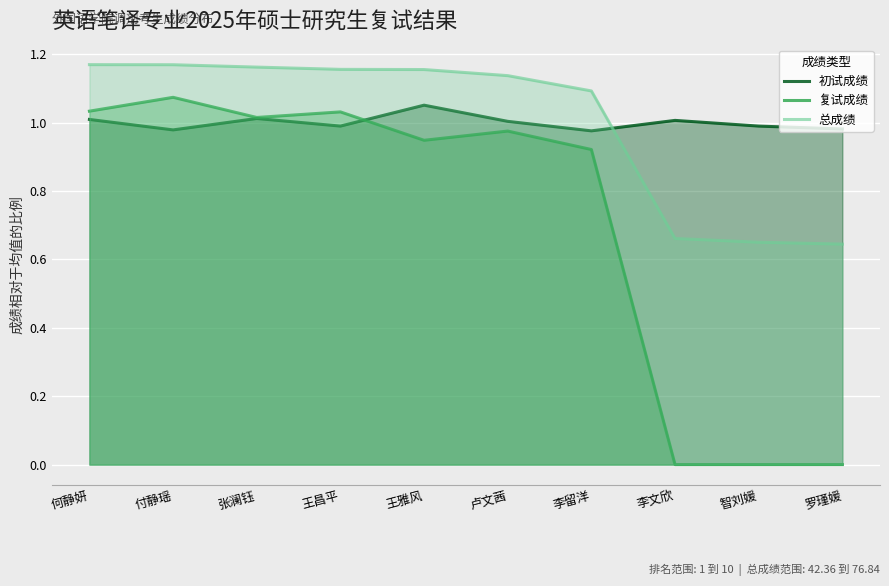

At which category does 复试成绩 reach its first local peak?

付静瑶